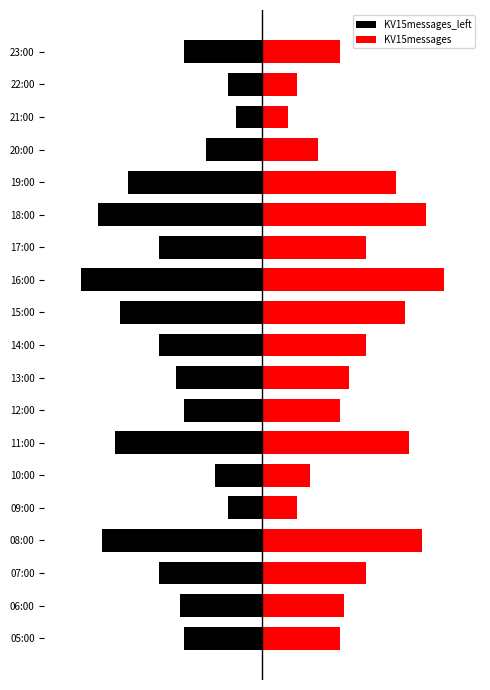

The value of KV15messages at 23:00 is 18. True or false?

True